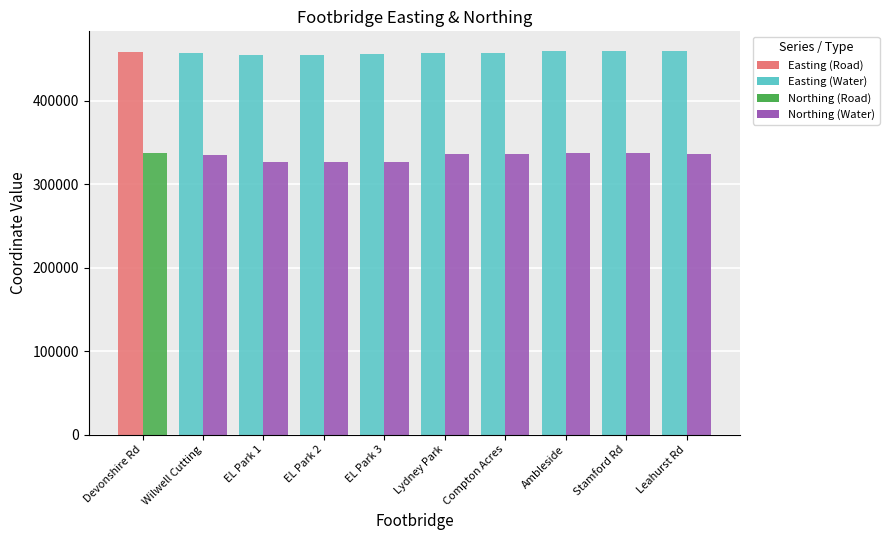

How many distinct data groups are displayed?

2